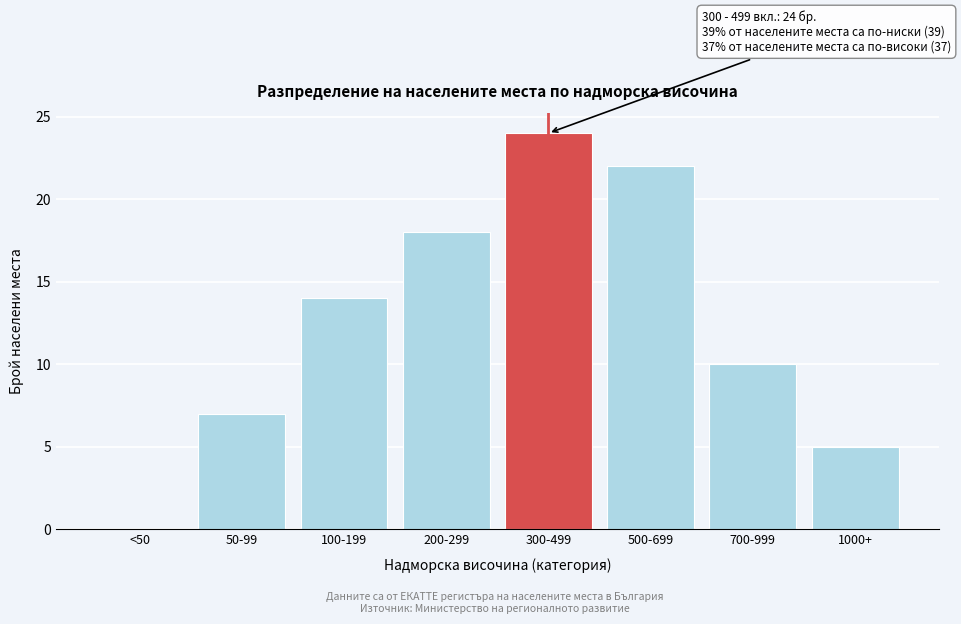

Reading left to right, extract all data points from this chart.

<50=0	50-99=7	100-199=14	200-299=18	300-499=24	500-699=22	700-999=10	1000+=5